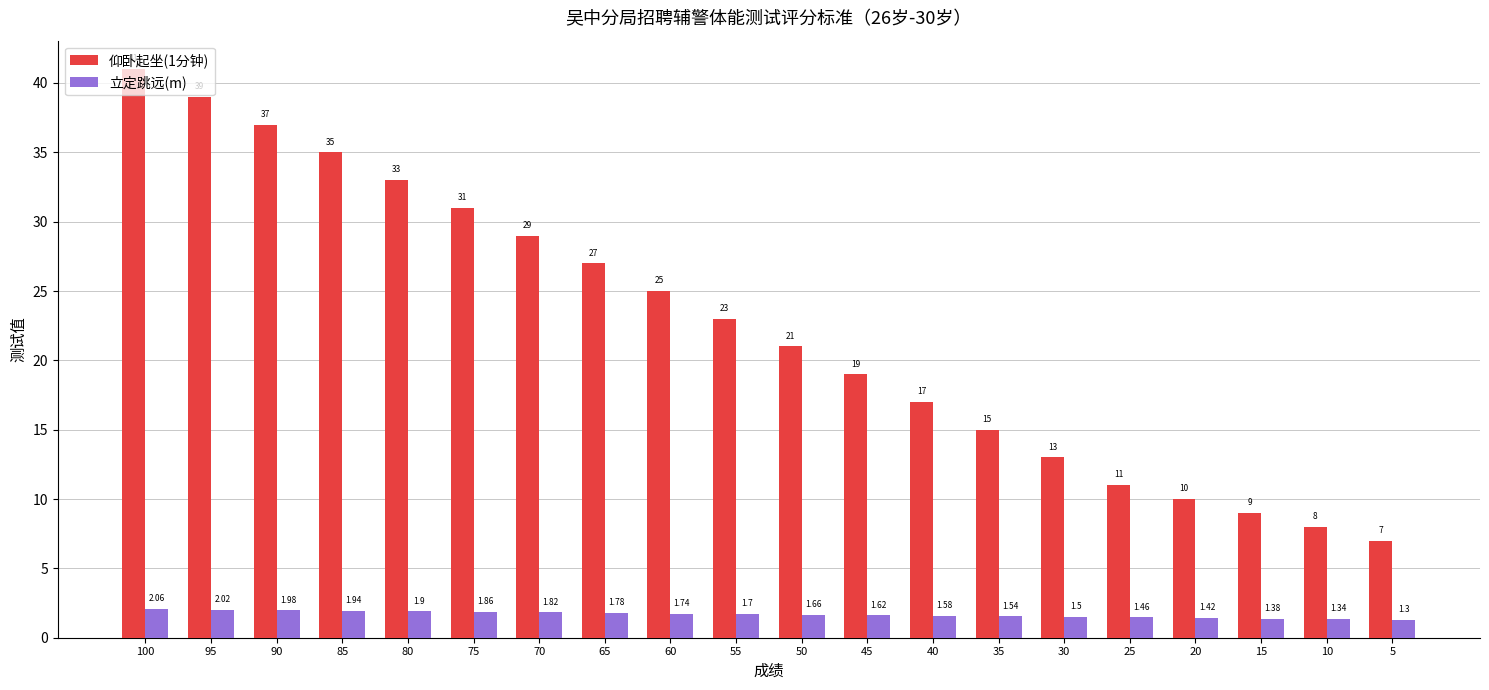

What is the difference between the 仰卧起坐(1分钟) values at 80 and 15?

24.0